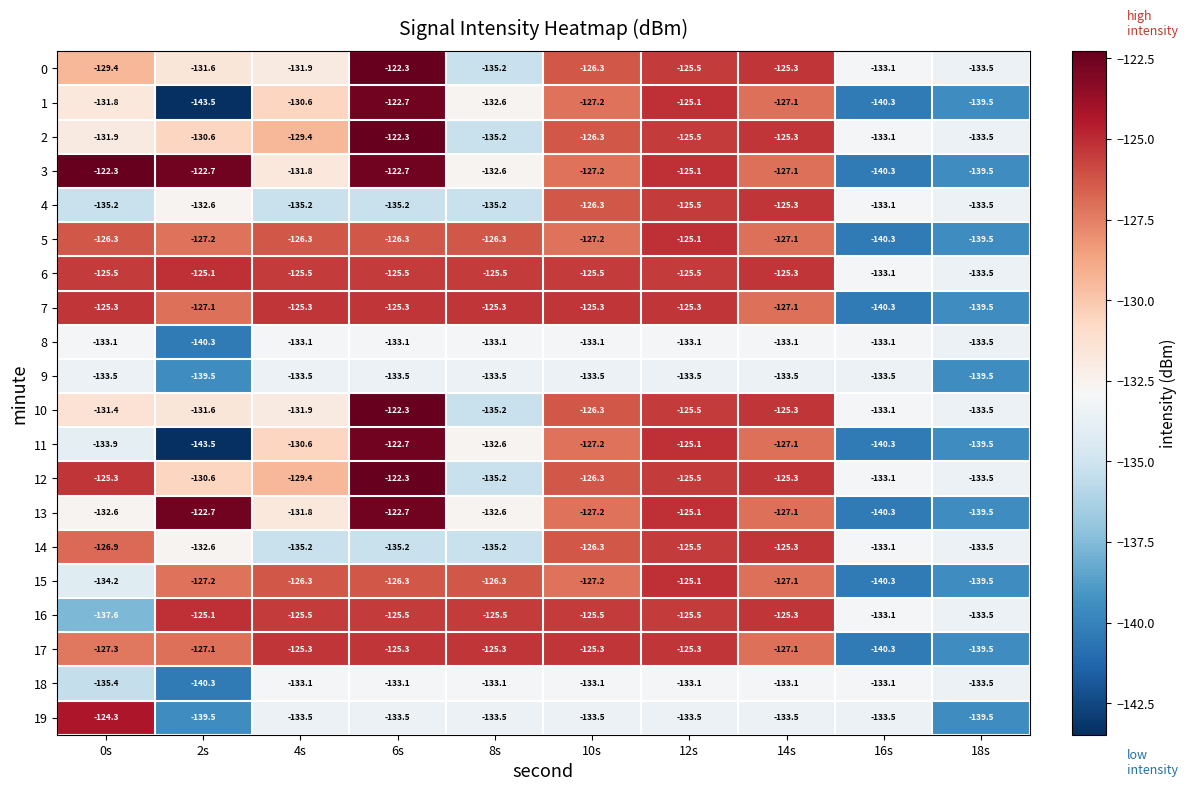

What is the difference between the maximum and minimum values in the 10 series?

12.9